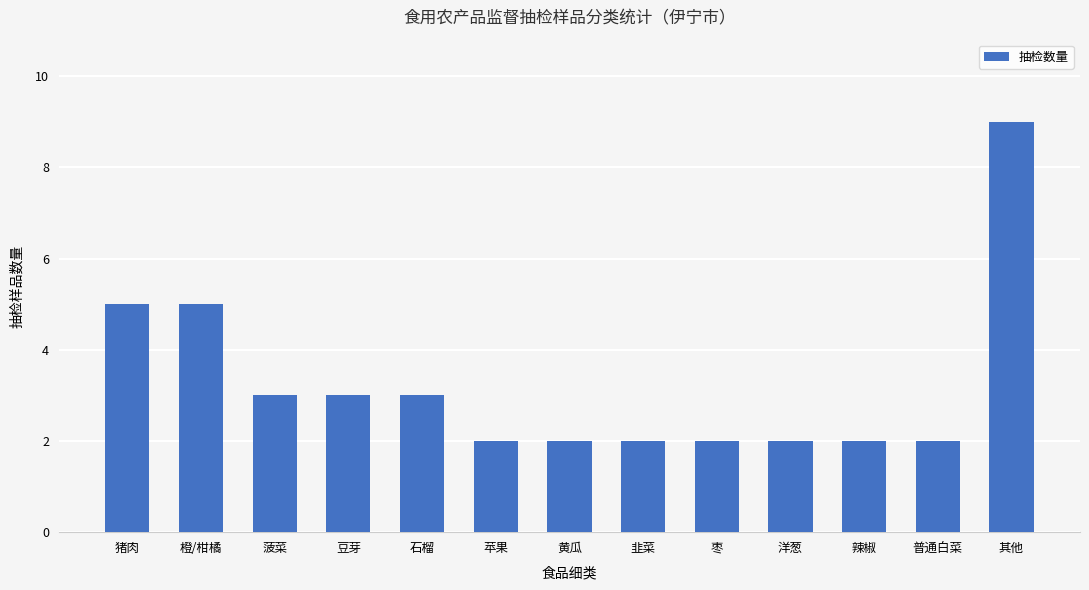

What is the smallest value displayed?

2